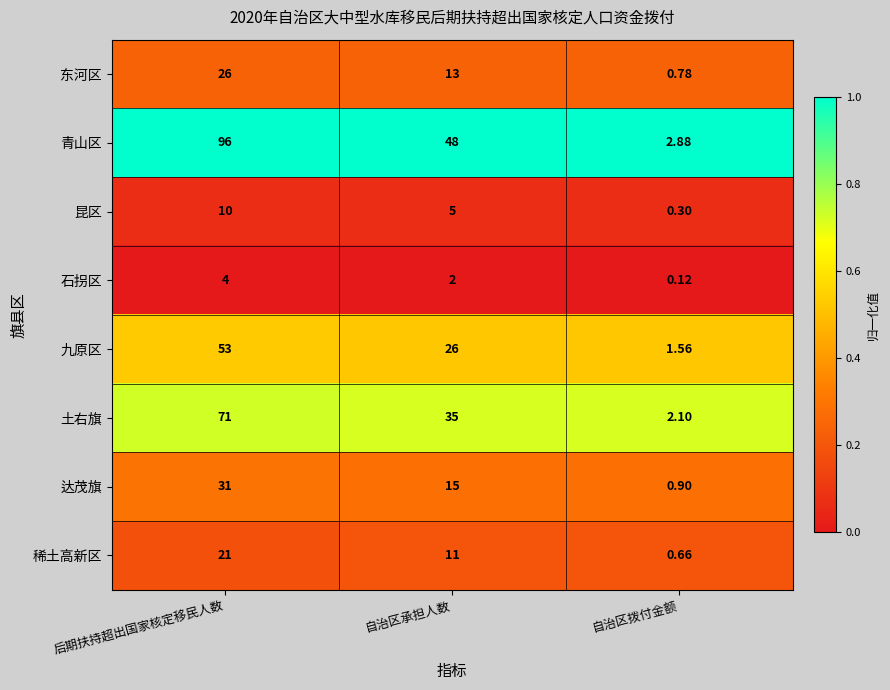

Where does the 九原区 series first go above 26?

后期扶持超出国家核定移民人数